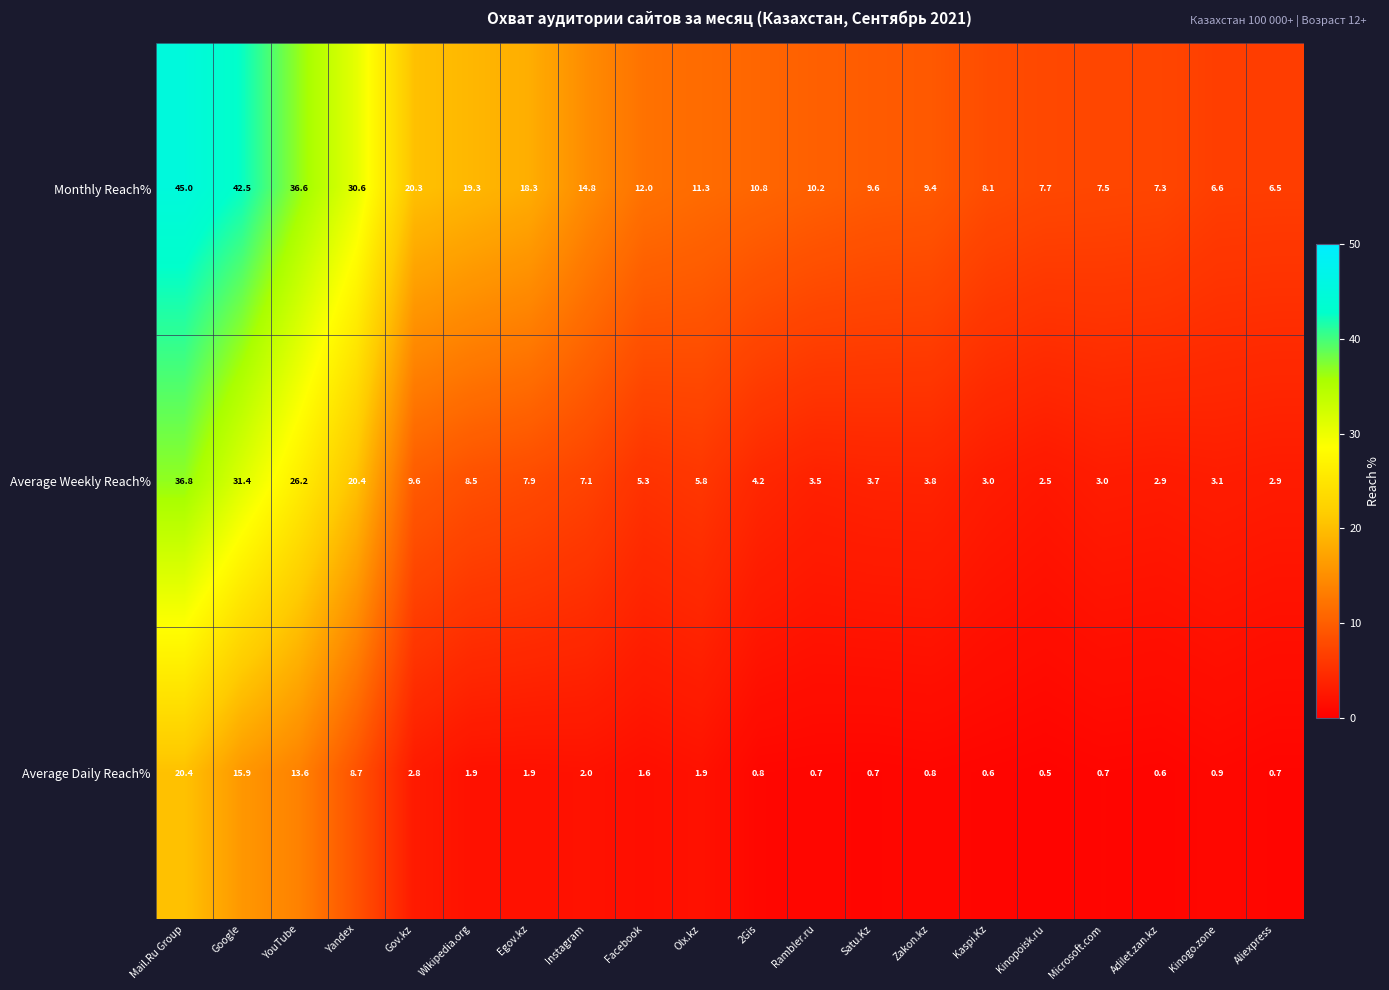

At which label does Average Daily Reach% first exceed 1?

Mail.Ru Group